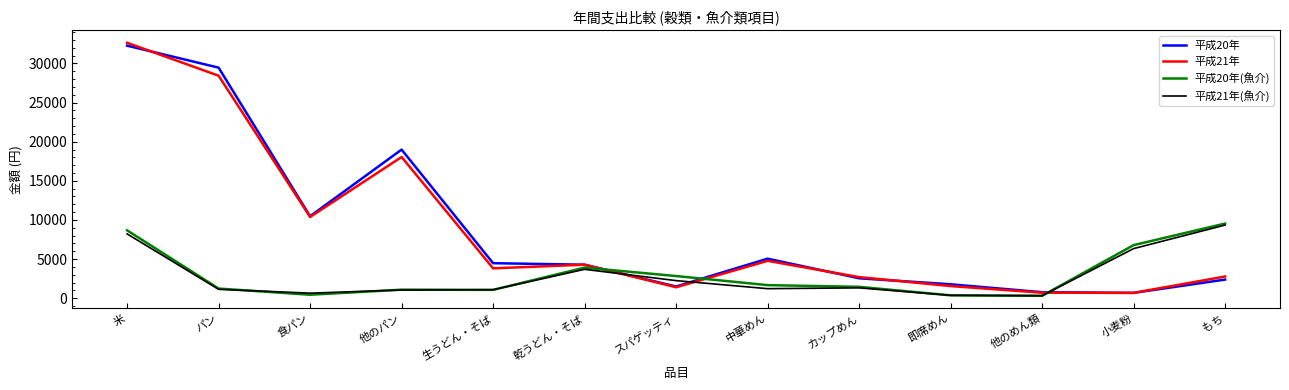

What is the spread (max minus min) of values at 生うどん・そば?

3407